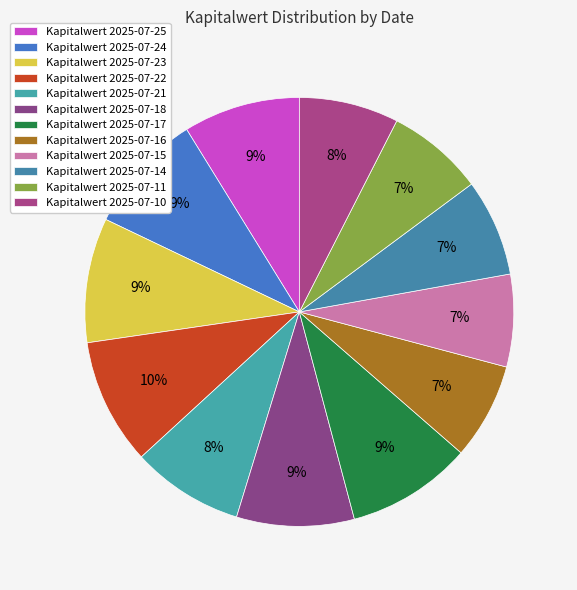

How many segments does this pie chart have?

12